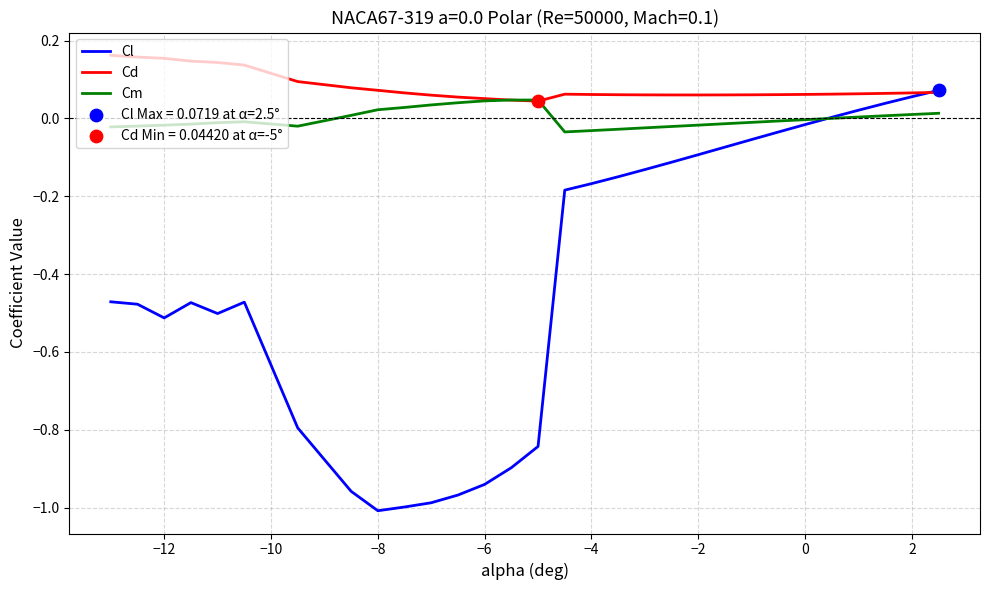

Which series has the largest total across all categories?

Cd